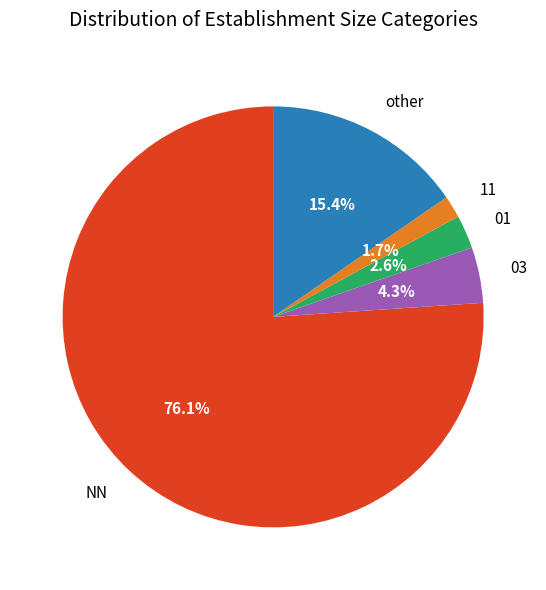

What is the largest slice in the pie chart?

NN